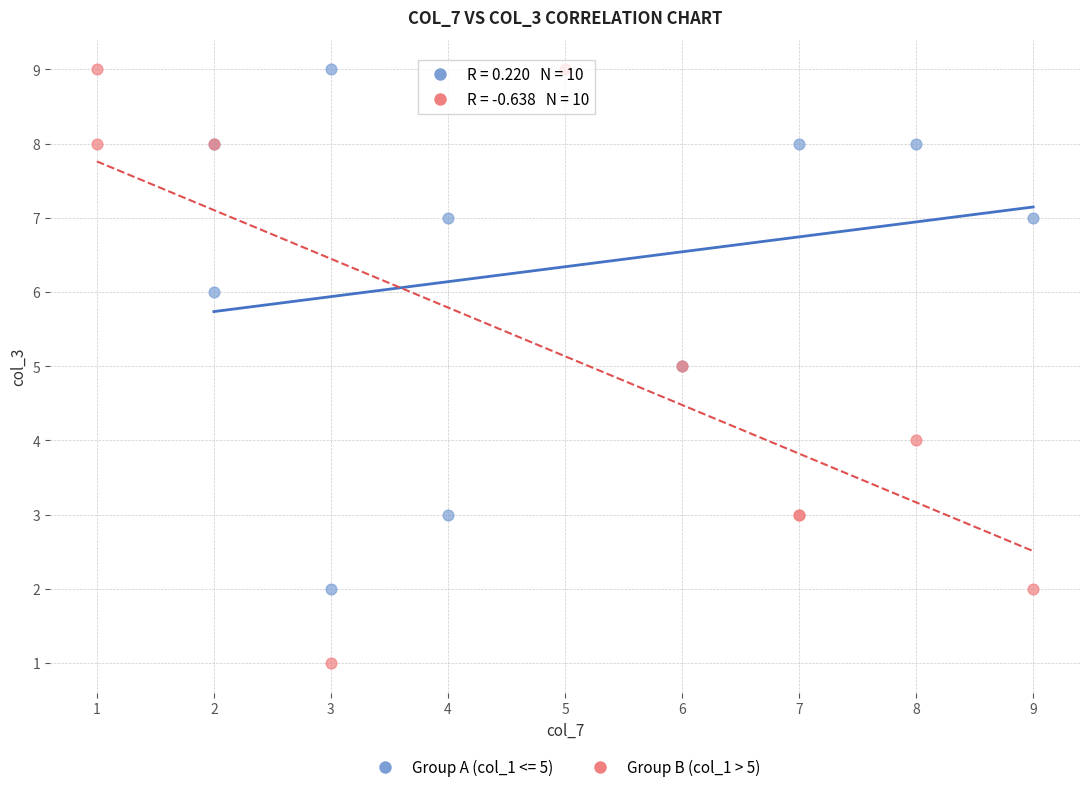

Which series has the largest Y range (max minus min)?

Group B (col_1 > 5)